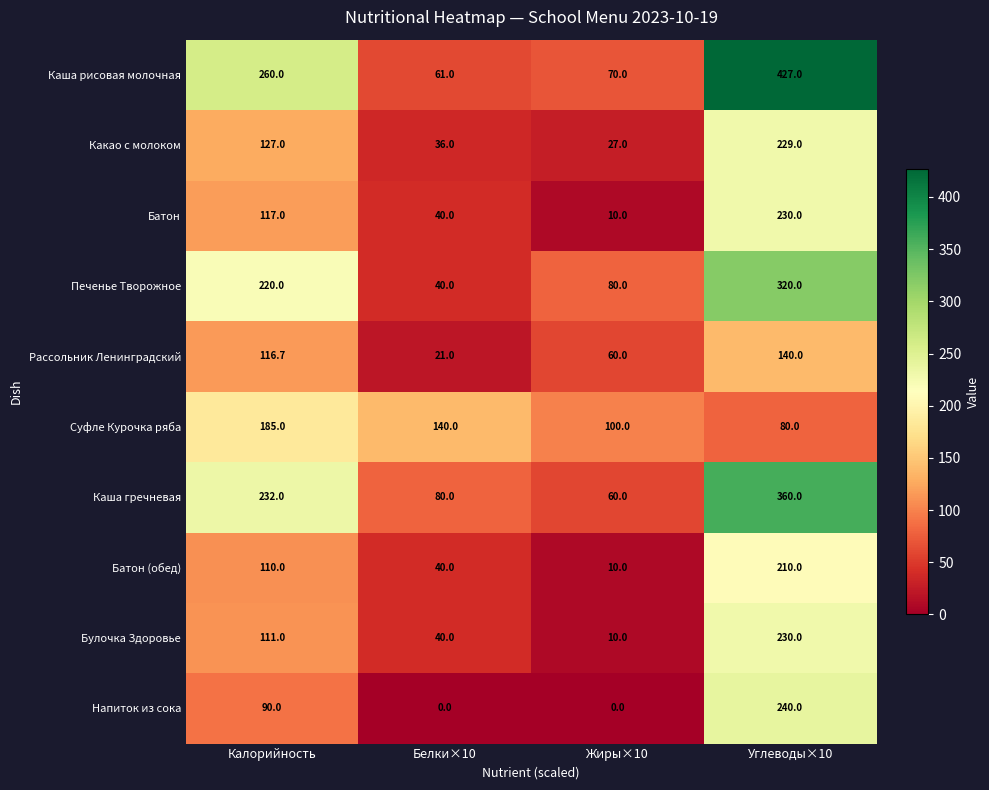

What is the sum of the Булочка Здоровье values at Жиры×10 and Калорийность?

121.0